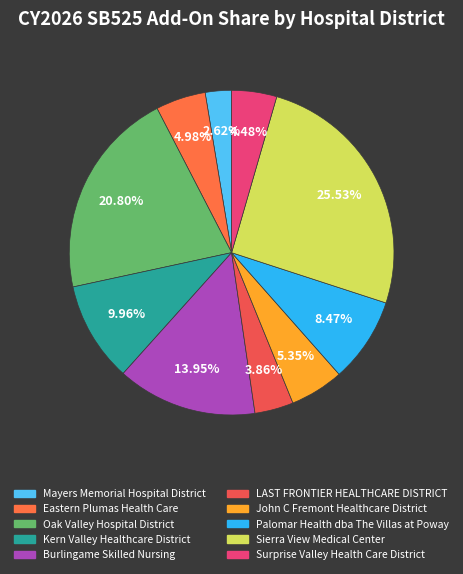

True or false: Eastern Plumas Health Care accounts for 5% of the total.

True